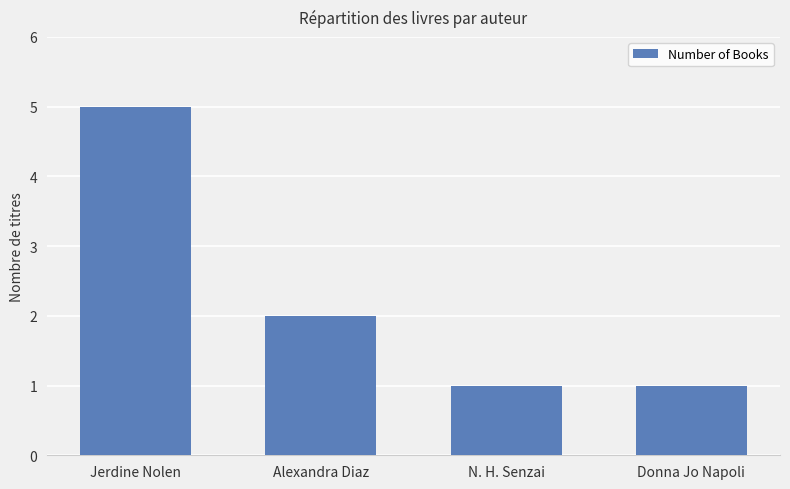

Count the number of categories in the chart.

4